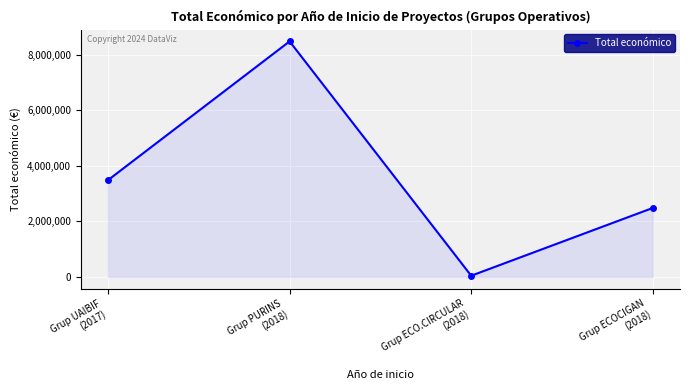

True or false: the data shows 13562769 at Grup PURINS
(2018).

False